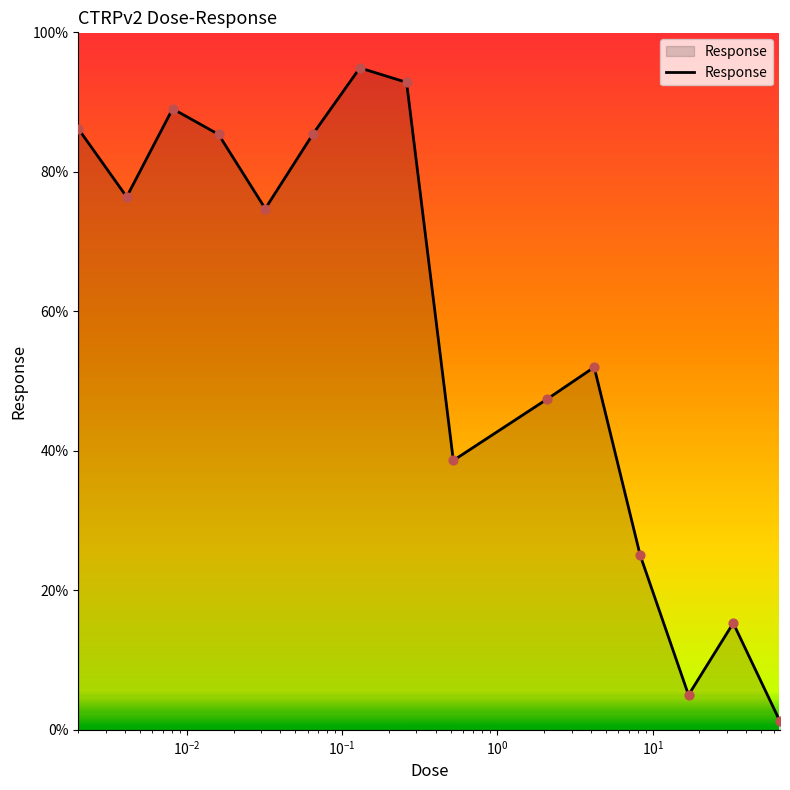

What is the maximum value shown in the chart?

94.9